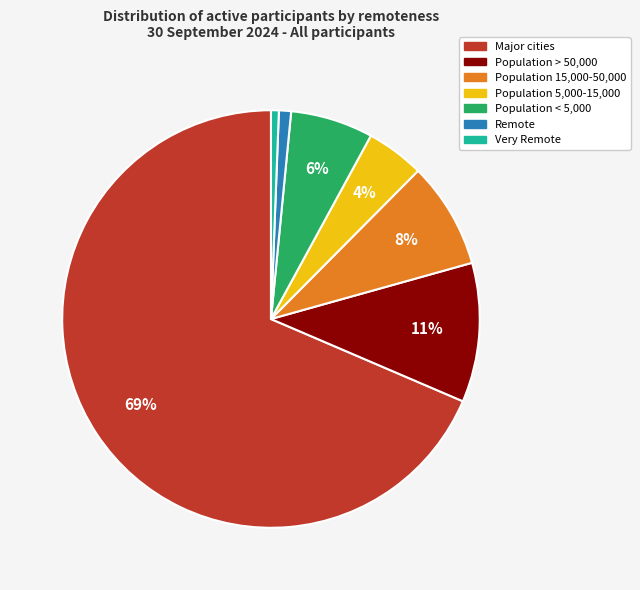

Is Very Remote the majority of the pie?

No